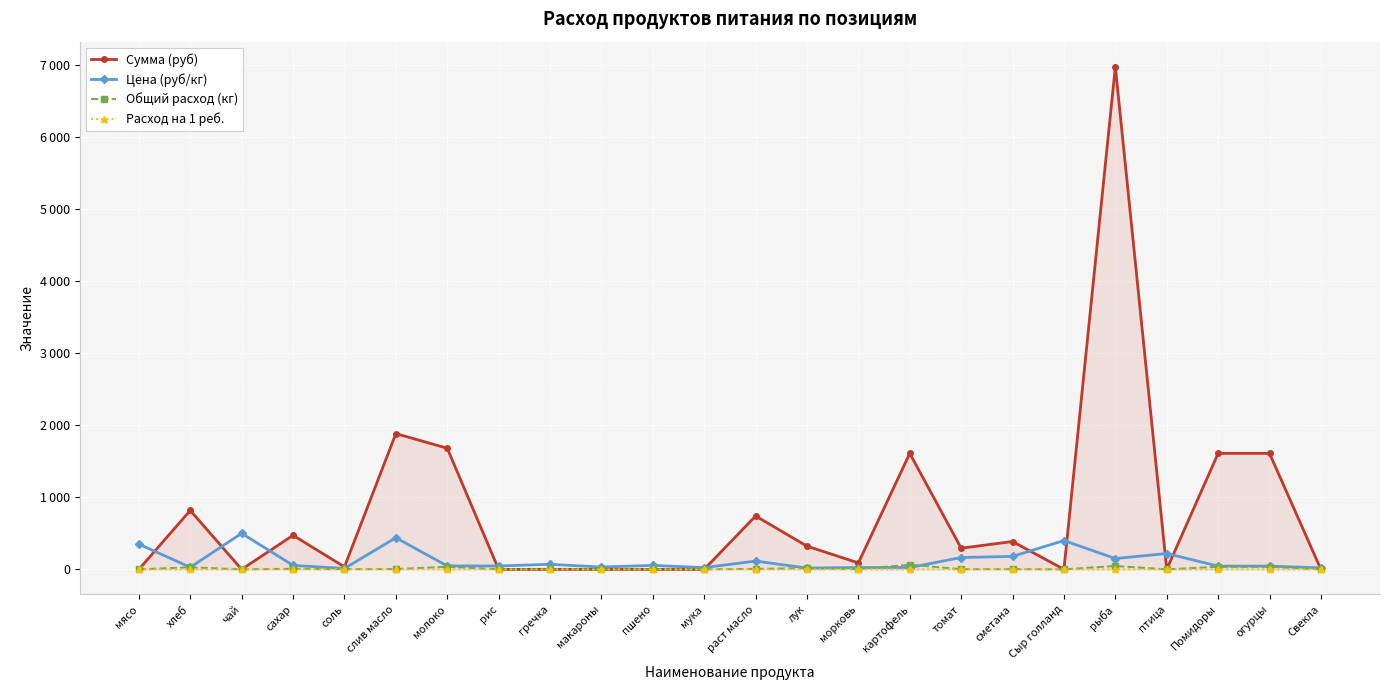

True or false: Расход на 1 реб. and Общий расход (кг) intersect in this chart.

False